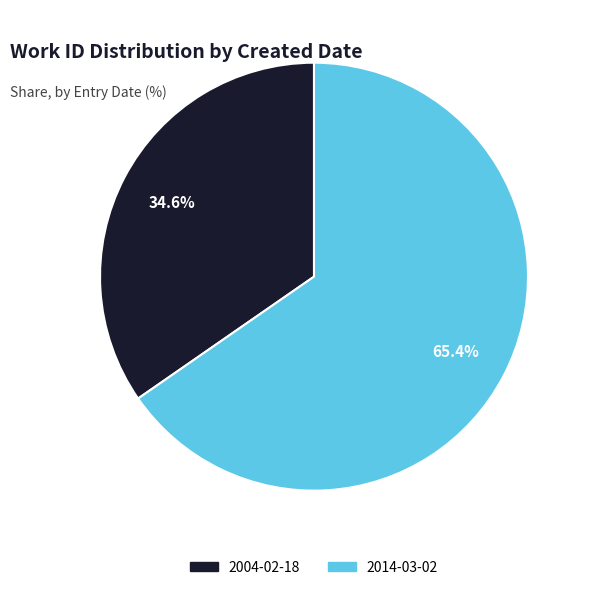

To the nearest percent, what percentage of the pie is 2004-02-18?

35%